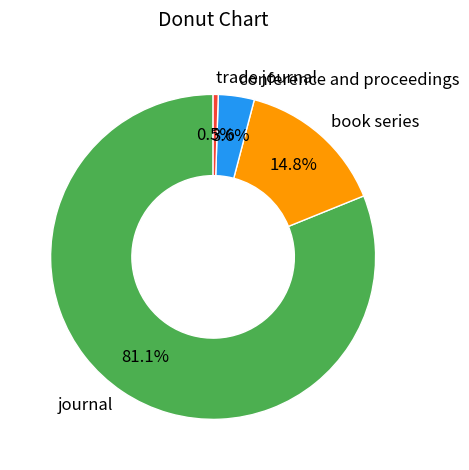

What percentage do conference and proceedings and trade journal together represent?

4.1%